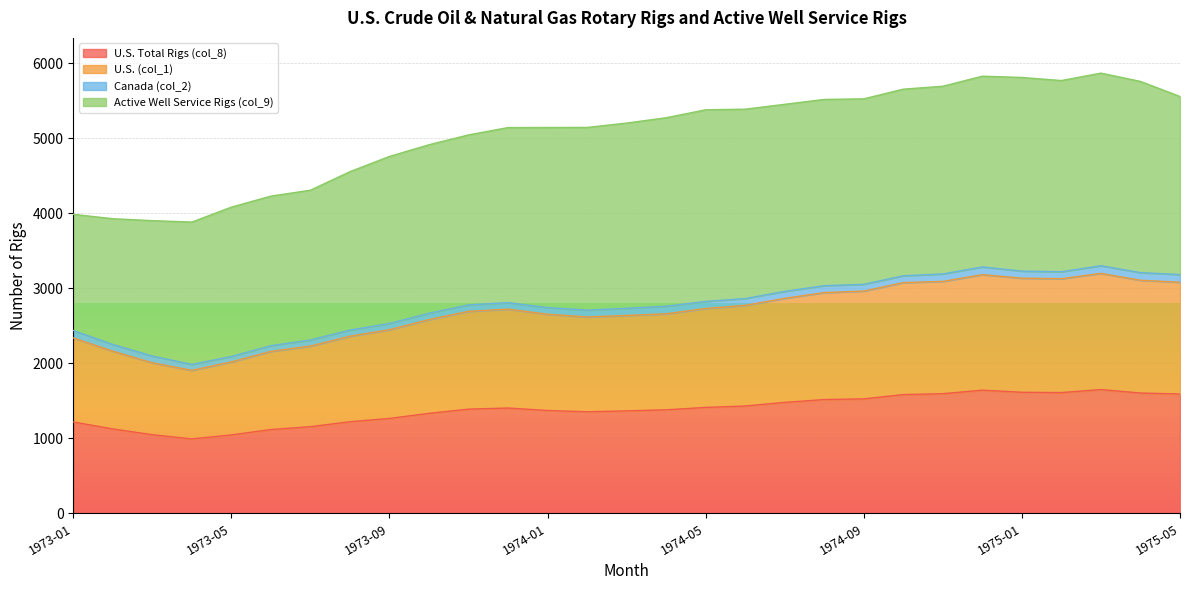

What is the minimum value for U.S. Total Rigs (col_8)?

993